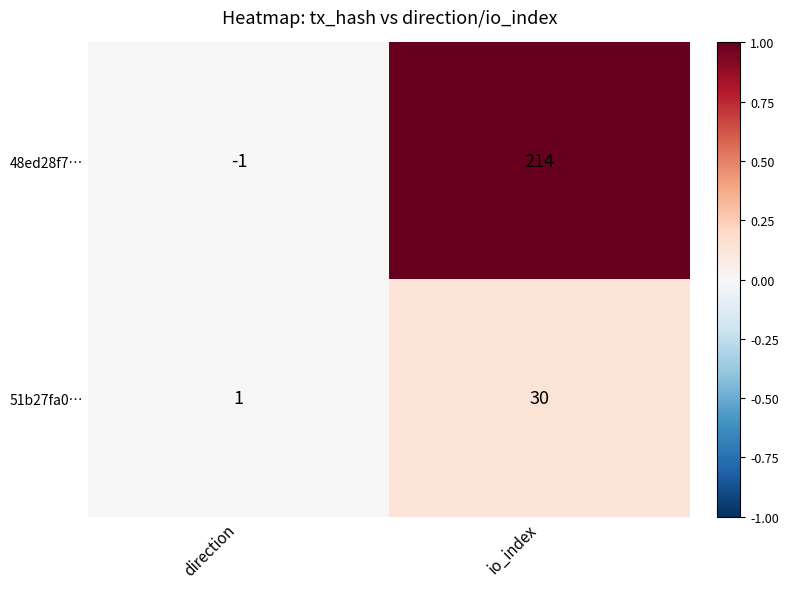

Which series has the largest range (max minus min)?

48ed28f7…